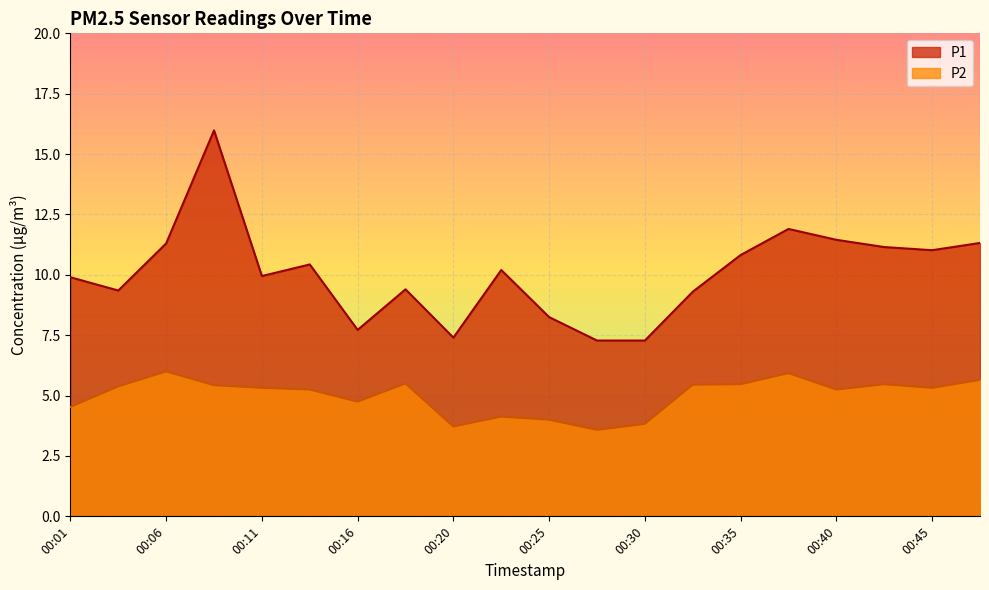

Between 00:28 and 00:30, which series saw the biggest shift?

P2